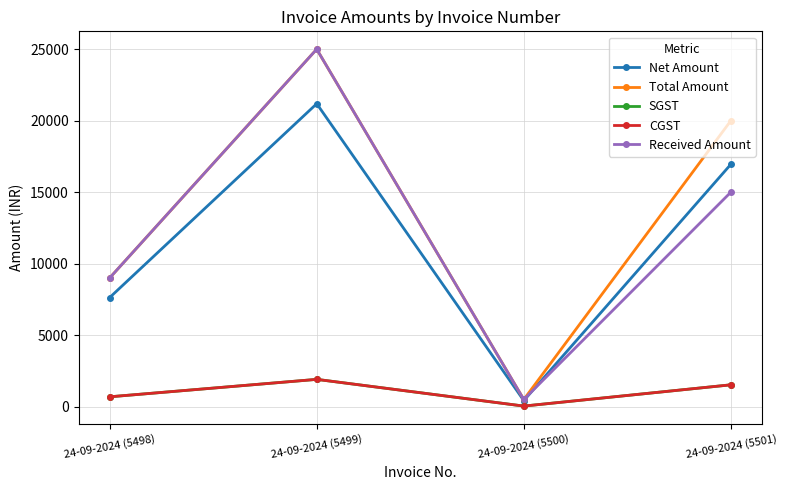

At which category does the chart reach its peak across all series?

24-09-2024 (5499)